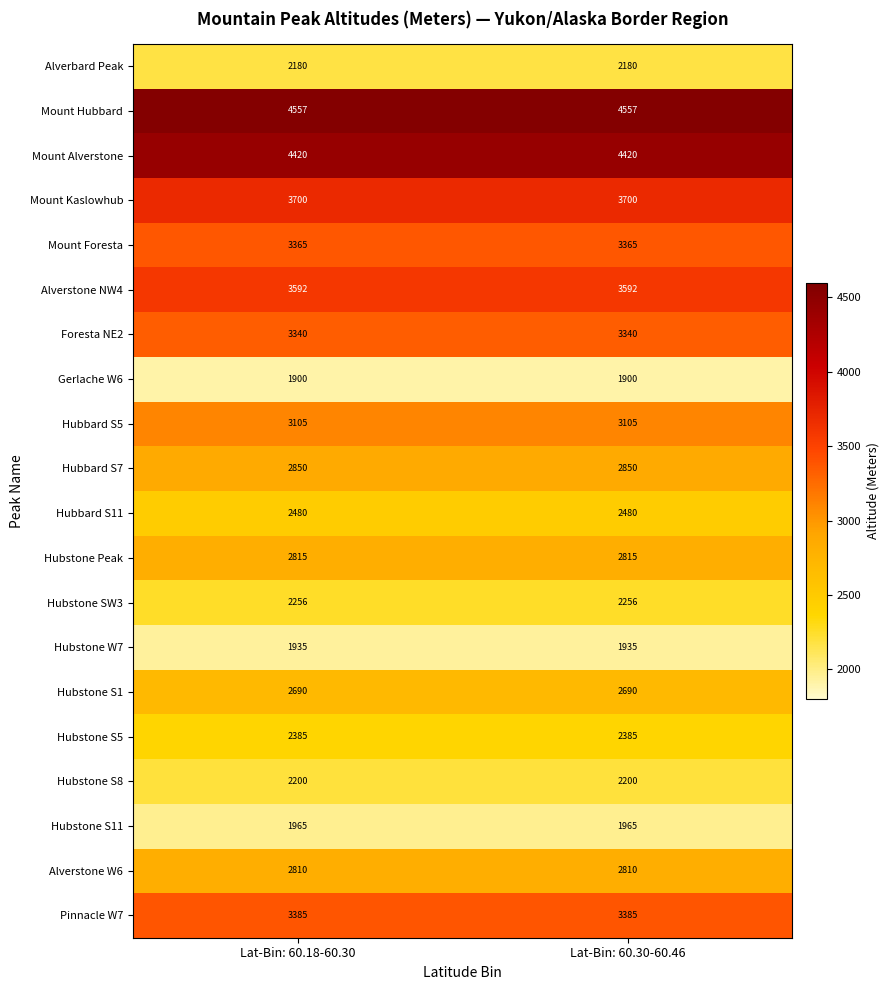

What is the spread (max minus min) of values at Lat-Bin: 60.18-60.30?

2657